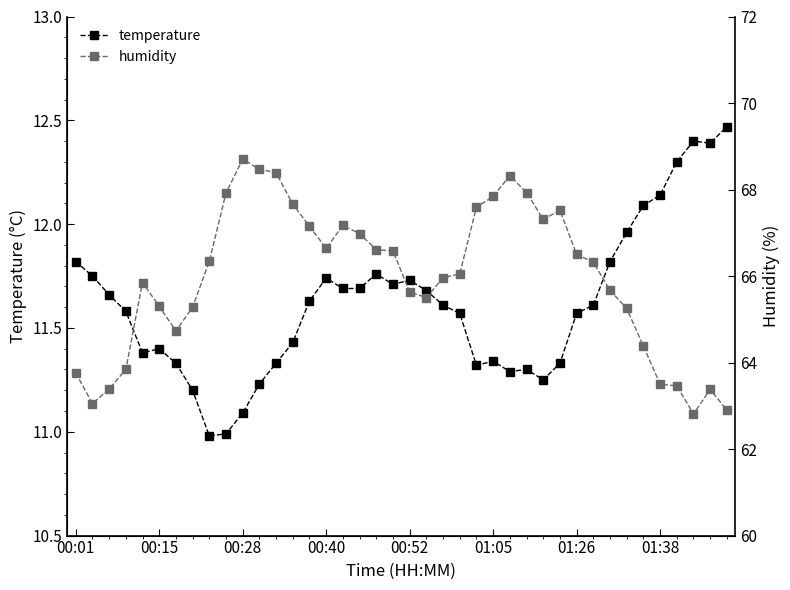

What is the sum of all temperature values?

464.6